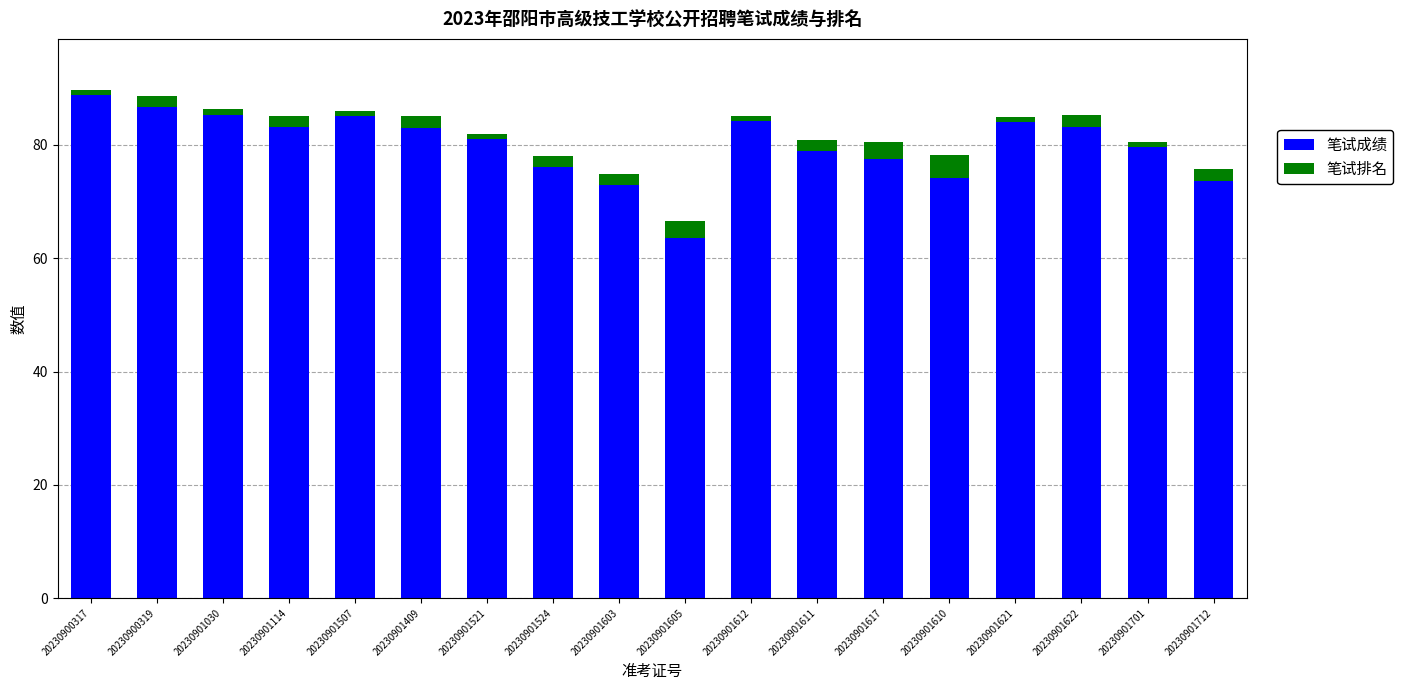

What is the difference between the second highest and second lowest values in the 笔试成绩 series?

13.7